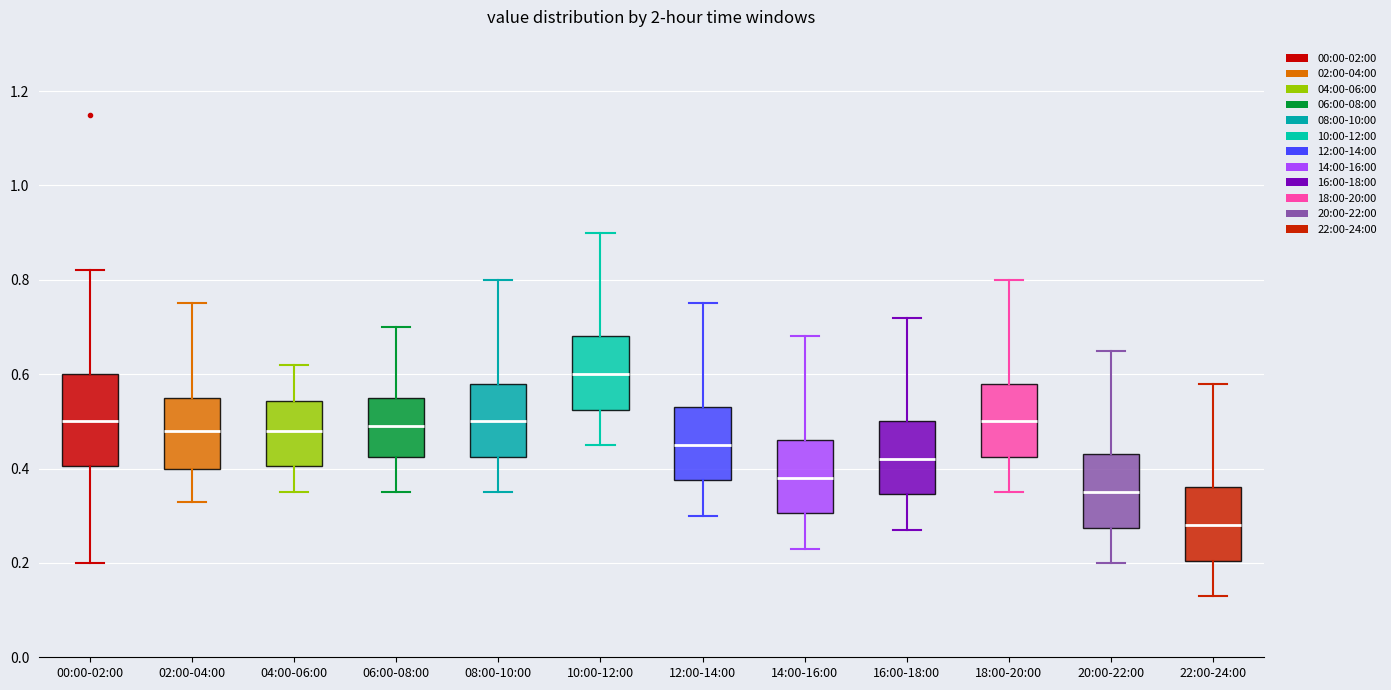

Comparing the boxes themselves (not the whiskers), which one is the tallest?

00:00-02:00